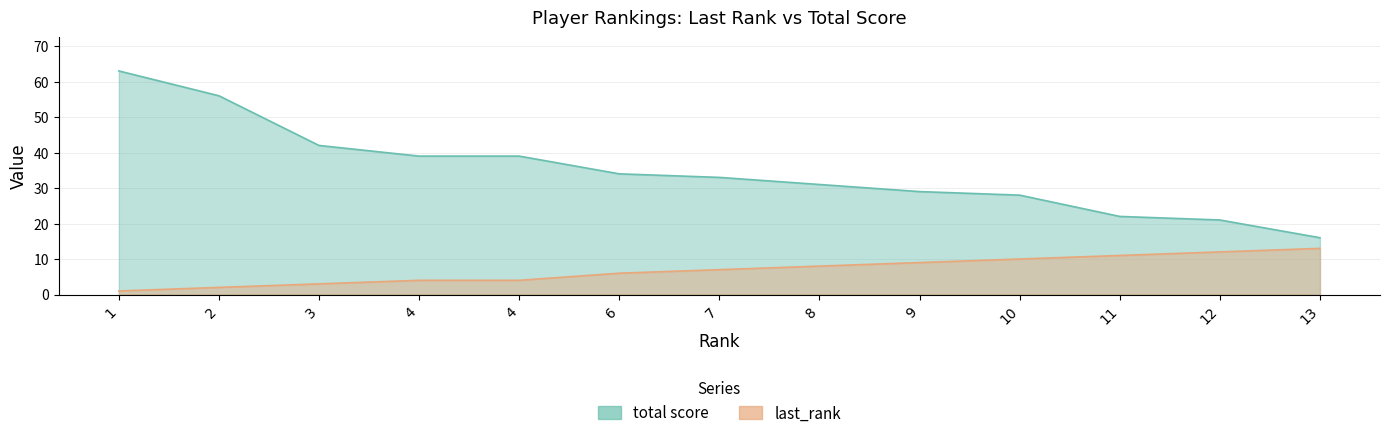

List the labels in order of last_rank value, smallest first.

1, 2, 3, 4, 4, 6, 7, 8, 9, 10, 11, 12, 13